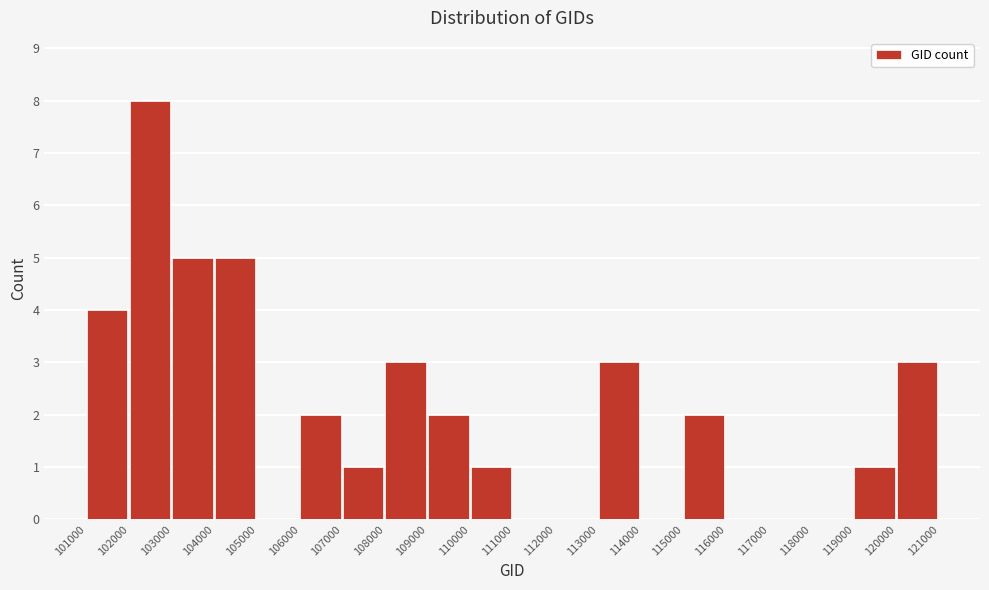

Reading left to right, list every bar in this chart as the range it spans on the x-axis followed by its height. The values are not printed on the chart, so give them approximately, as read against the axis.

101000 to 102000: 4
102000 to 103000: 8
103000 to 104000: 5
104000 to 105000: 5
105000 to 106000: 0
106000 to 107000: 2
107000 to 108000: 1
108000 to 109000: 3
109000 to 110000: 2
110000 to 111000: 1
111000 to 112000: 0
112000 to 113000: 0
113000 to 114000: 3
114000 to 115000: 0
115000 to 116000: 2
116000 to 117000: 0
117000 to 118000: 0
118000 to 119000: 0
119000 to 120000: 1
120000 to 121000: 3